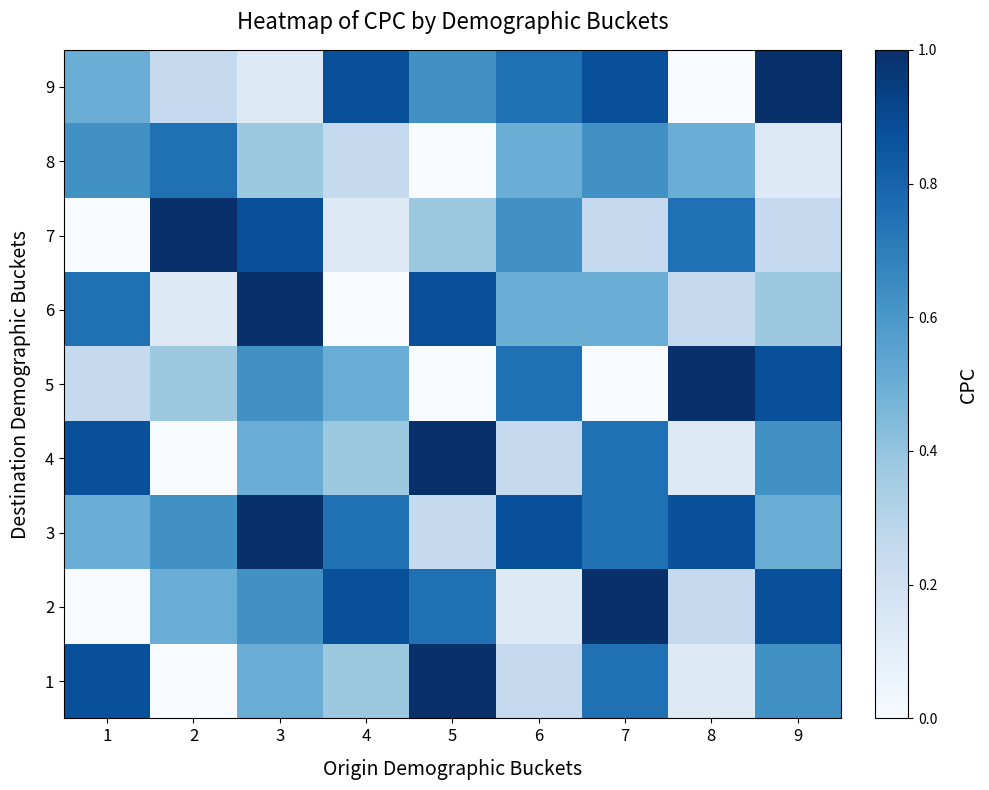

What is the total value across all series at 5?

4.9